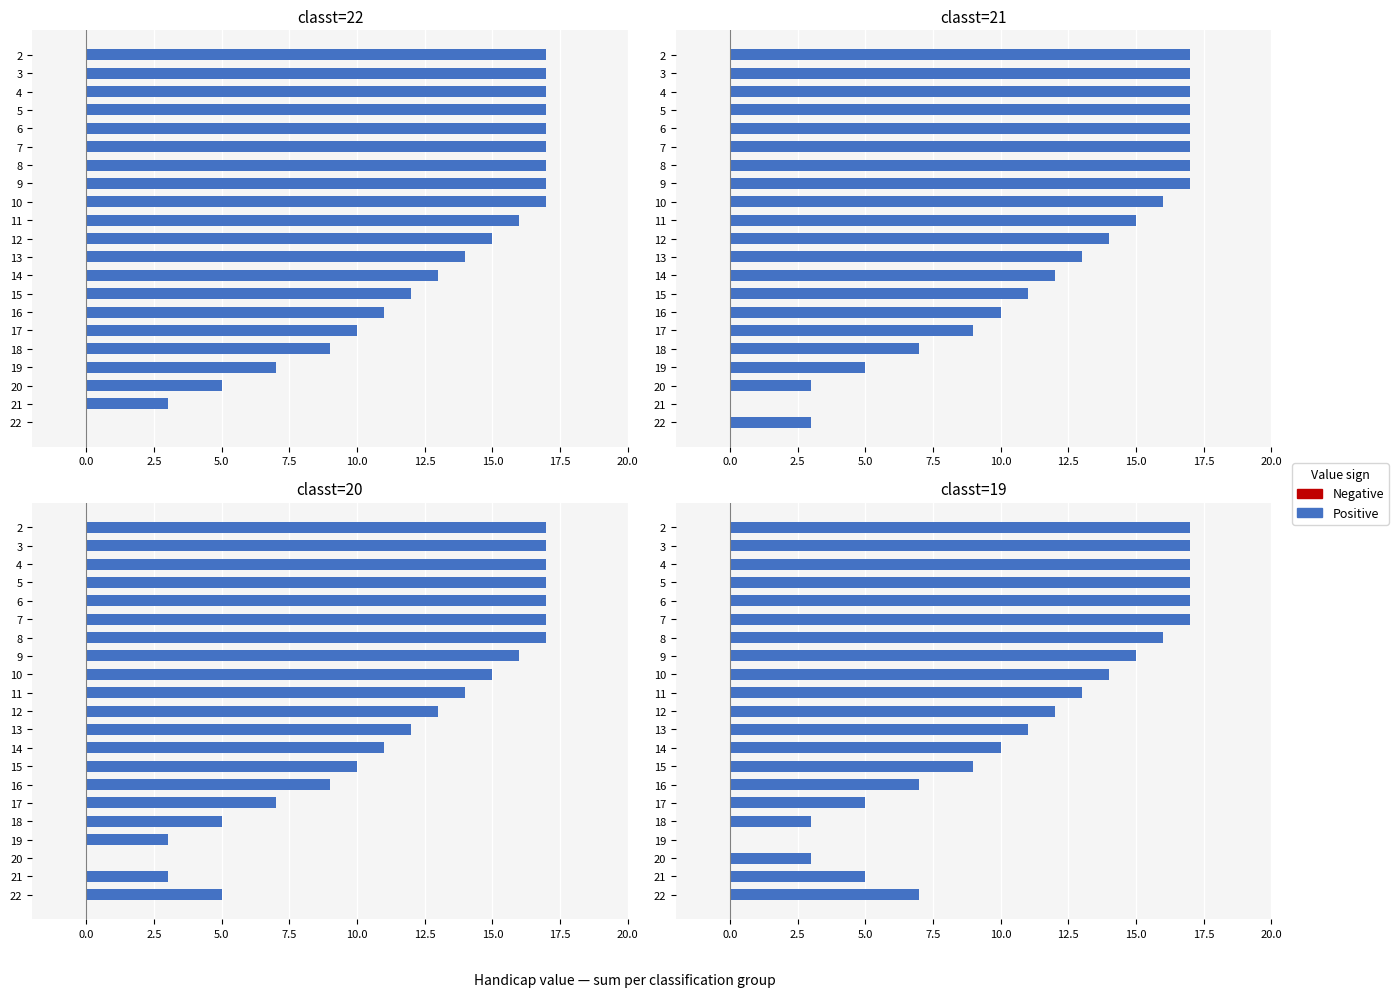

Is the value of classt=22 at 5 greater than the value of classt=19 at 14?

Yes